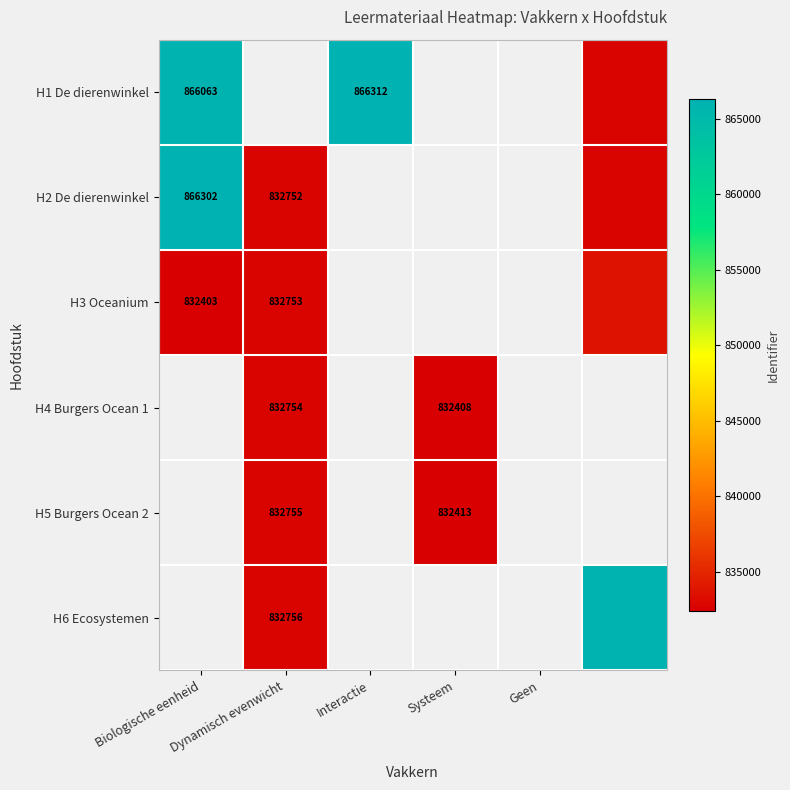

Is it true that H3 Oceanium equals 832753 at Dynamisch evenwicht?

True